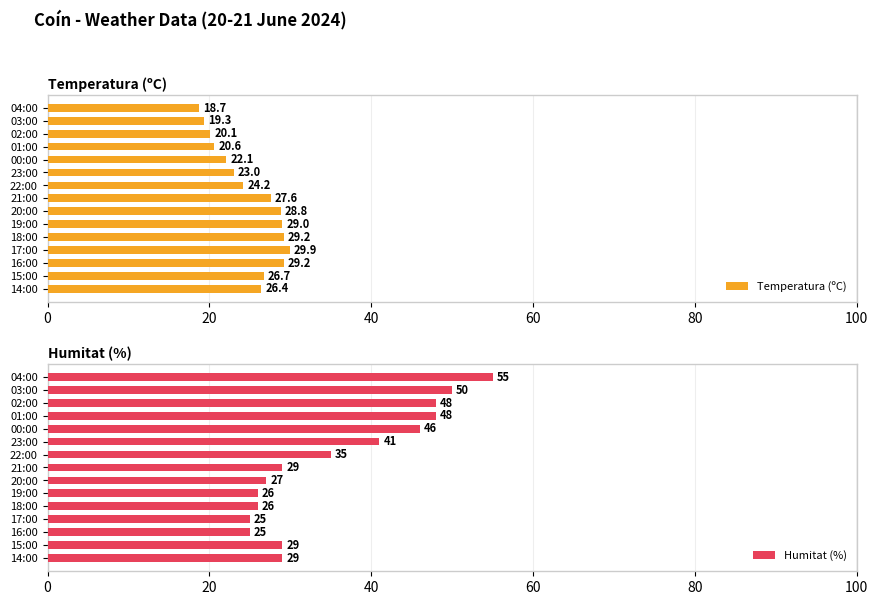

How many data points in Humitat (%) are above 29?

7